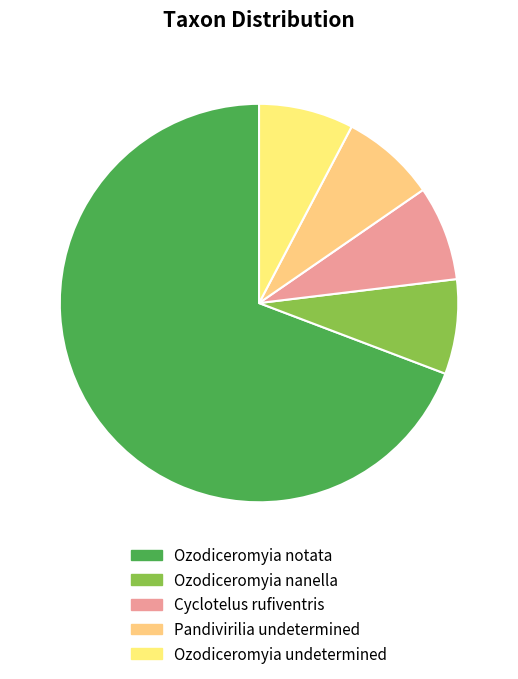

What is the smallest slice in the pie chart?

Ozodiceromyia nanella